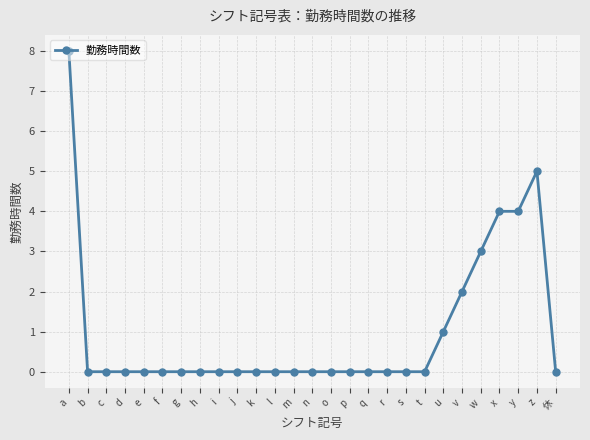

What is the label of the 3rd point from the right?

y